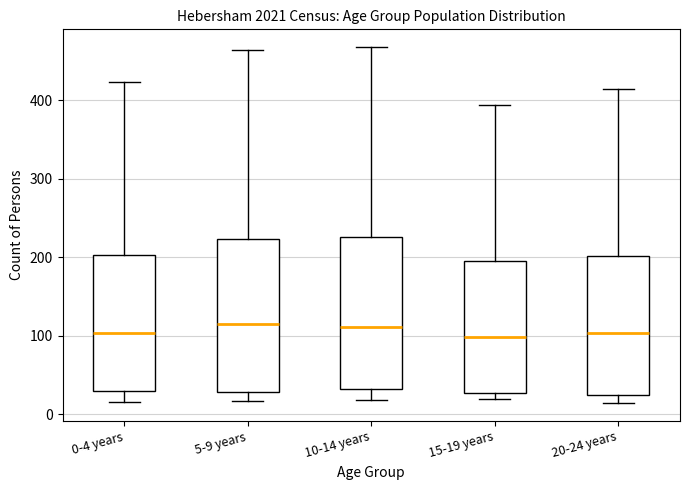

Reading left to right, transcribe this box plot: for each box, give where its median line is, the range the box spans, and where its two whiskers end, as read against the y-axis. The values are not printed on the chart, so give them approximately, as read against the axis.

0-4 years: median 100, box 30 to 200, whiskers 20 to 420
5-9 years: median 120, box 30 to 220, whiskers 20 to 460
10-14 years: median 110, box 30 to 230, whiskers 20 to 470
15-19 years: median 100, box 30 to 200, whiskers 20 to 390
20-24 years: median 100, box 20 to 200, whiskers 10 to 410